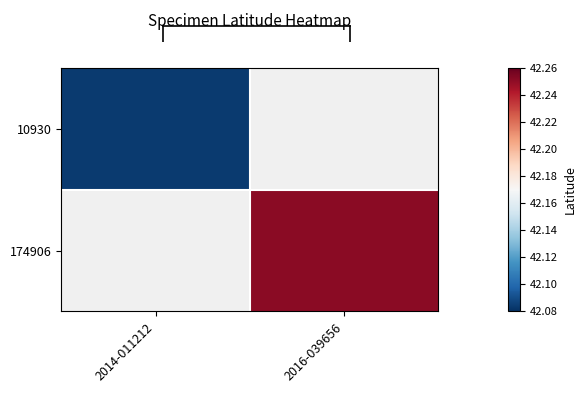

How many series are shown in this chart?

2